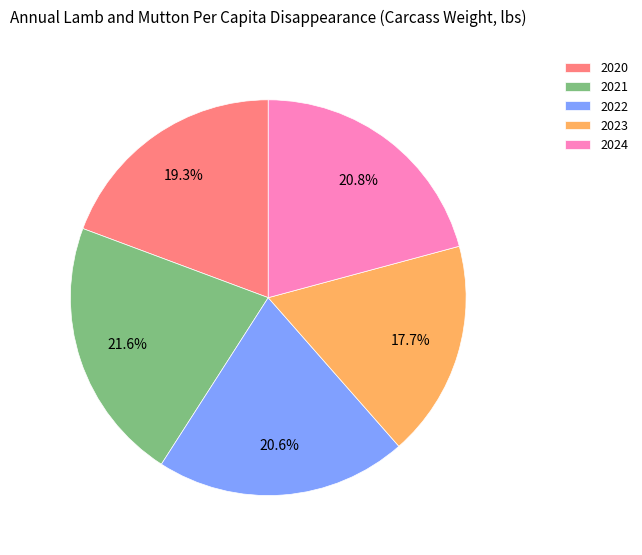

To the nearest percent, what percentage of the pie is 2020?

19%